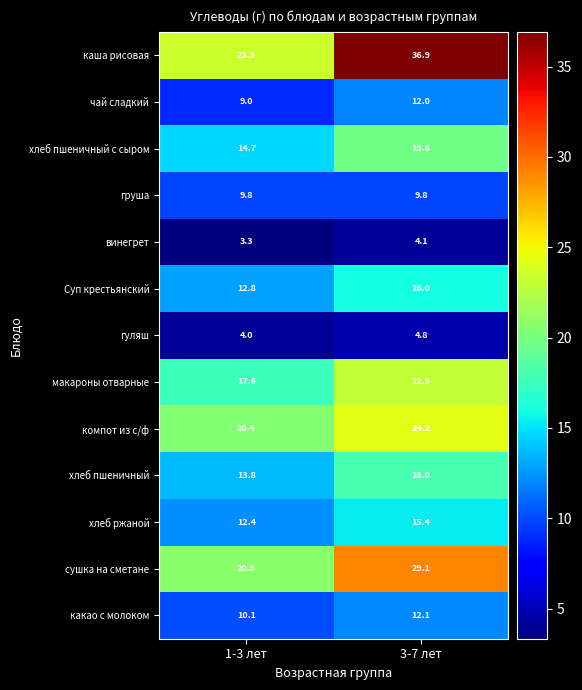

True or false: винегрет has a value of 4.5 at 1-3 лет.

False